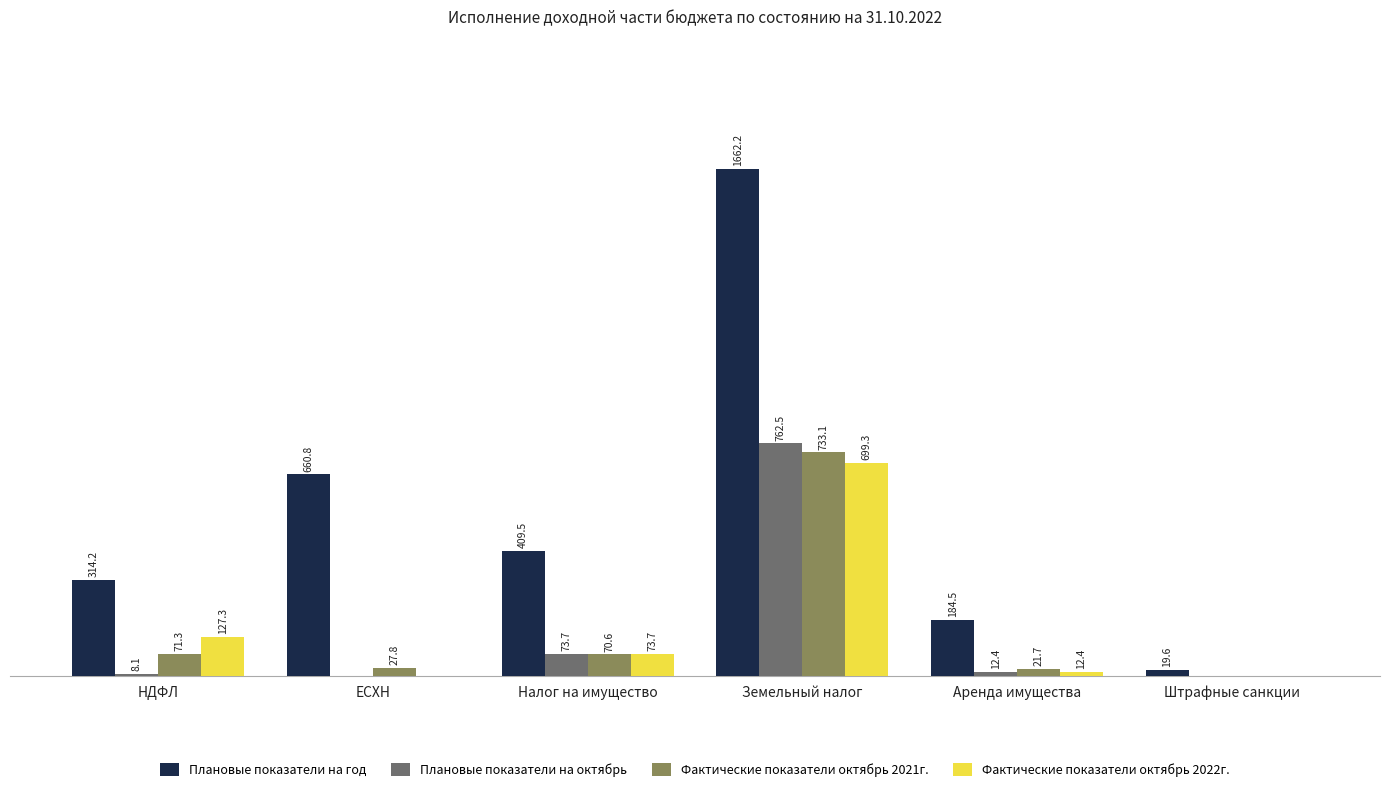

Which series has the largest total across all categories?

Плановые показатели на год